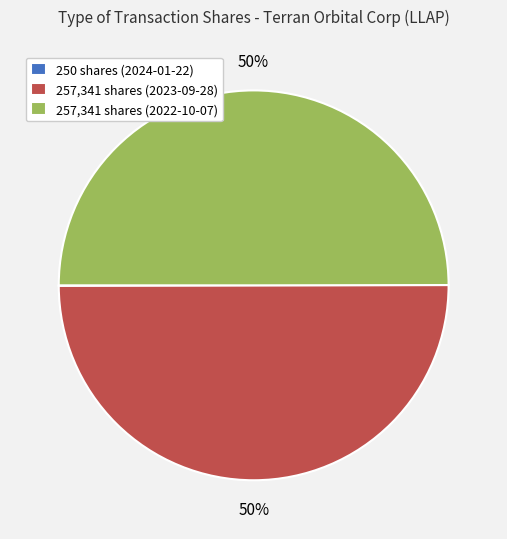

Is it true that 257,341 shares (2023-09-28) is 50% of the pie?

True